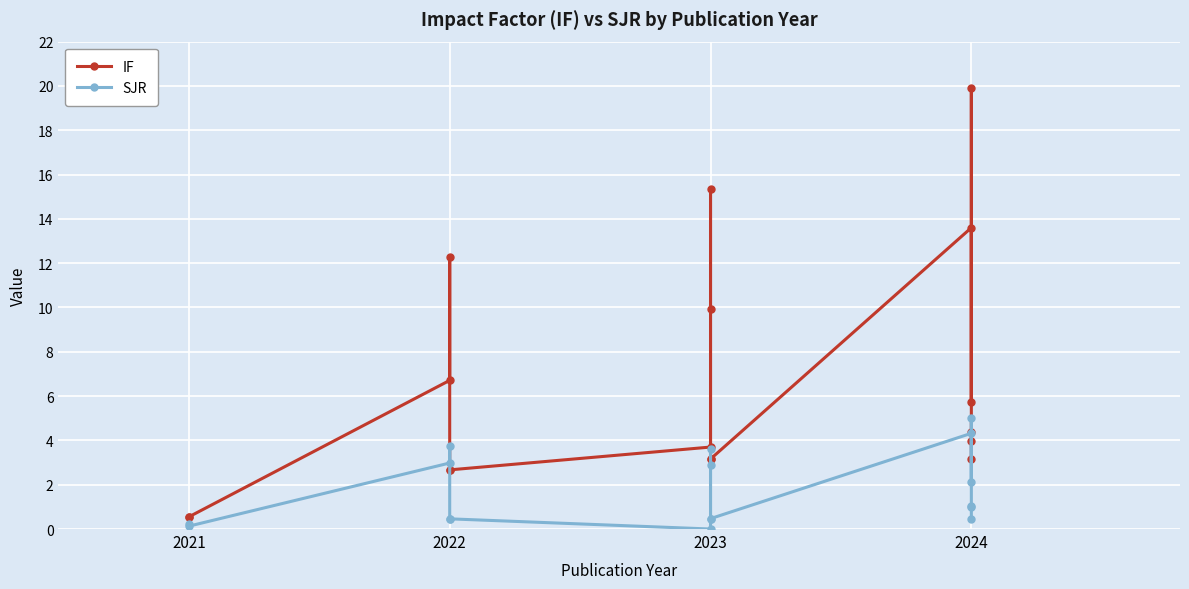

Rank the series at 2024 from lowest to highest value.

SJR, IF